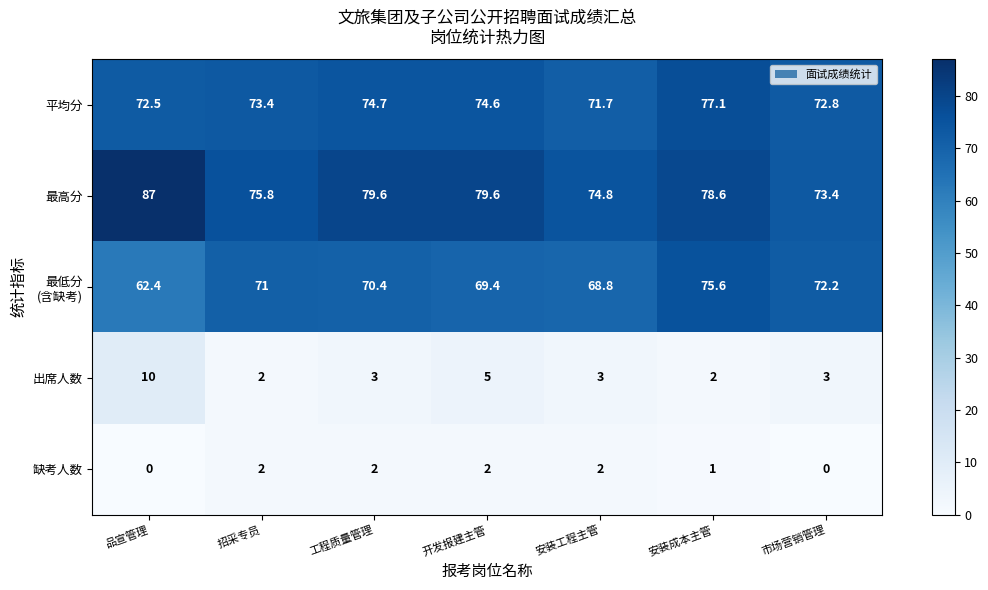

The 平均分 series shows 98.1 at 招采专员. True or false?

False